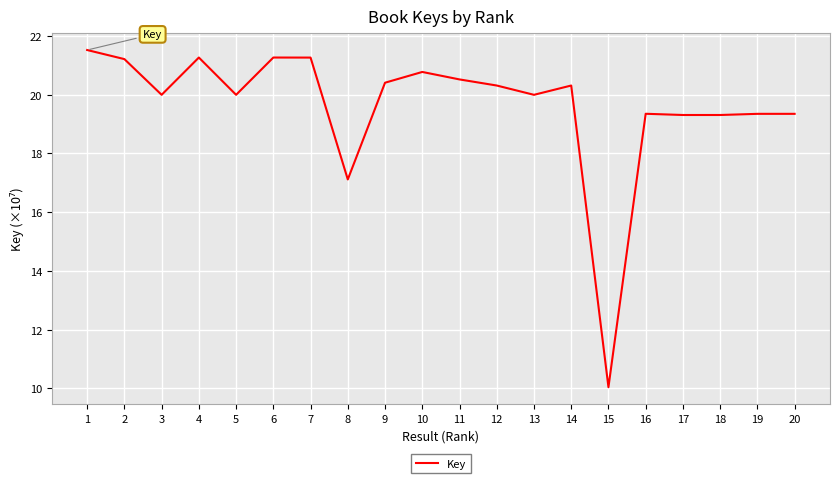

What is the change in value from 2 to 15?

-11.2